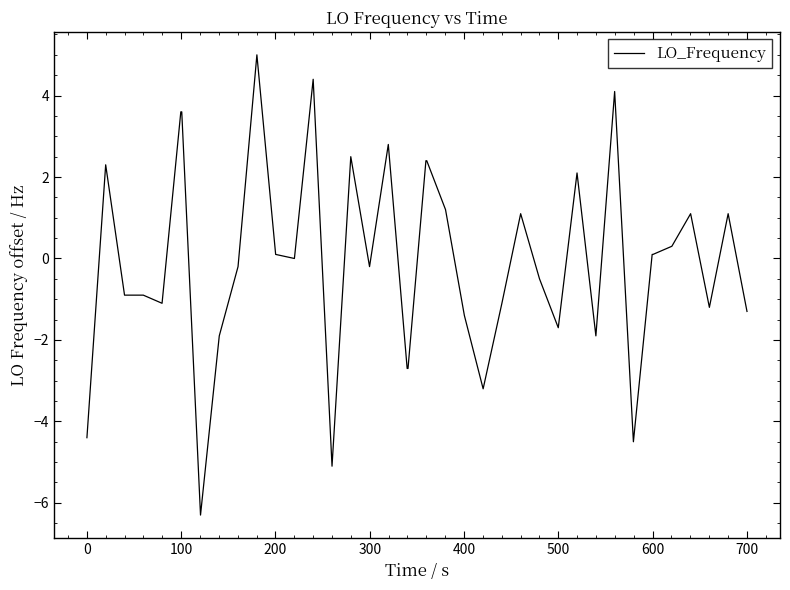

Reading left to right, transcribe all the data shown in this chart.

-4.4	2.3	-0.9	-0.9	-1.1	3.6	3.6	-6.3	-1.9	-0.2	5.0	0.1	0.0	4.4	-5.1	2.5	-0.2	2.8	-2.7	-2.7	2.4	2.4	1.2	-1.4	-3.2	-1.1	1.1	-0.5	-1.7	2.1	-1.9	4.1	-4.5	0.1	0.1	0.3	1.1	-1.2	1.1	-1.3